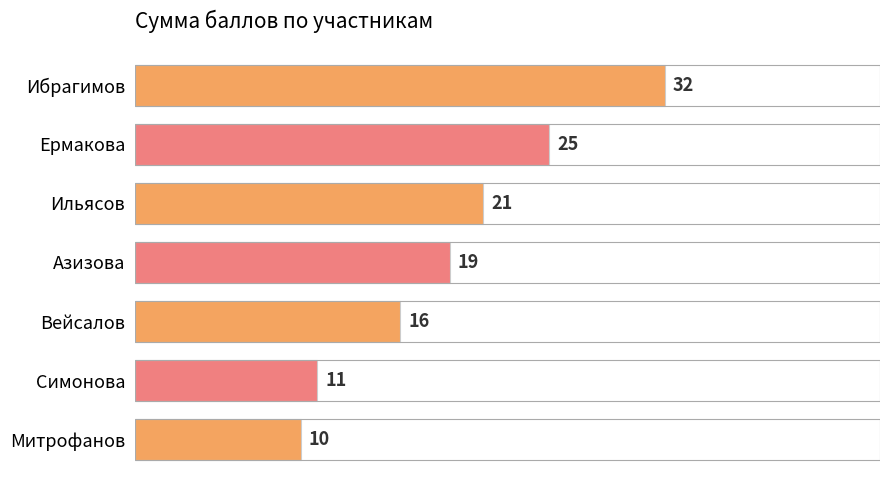

Count the number of categories in the chart.

7